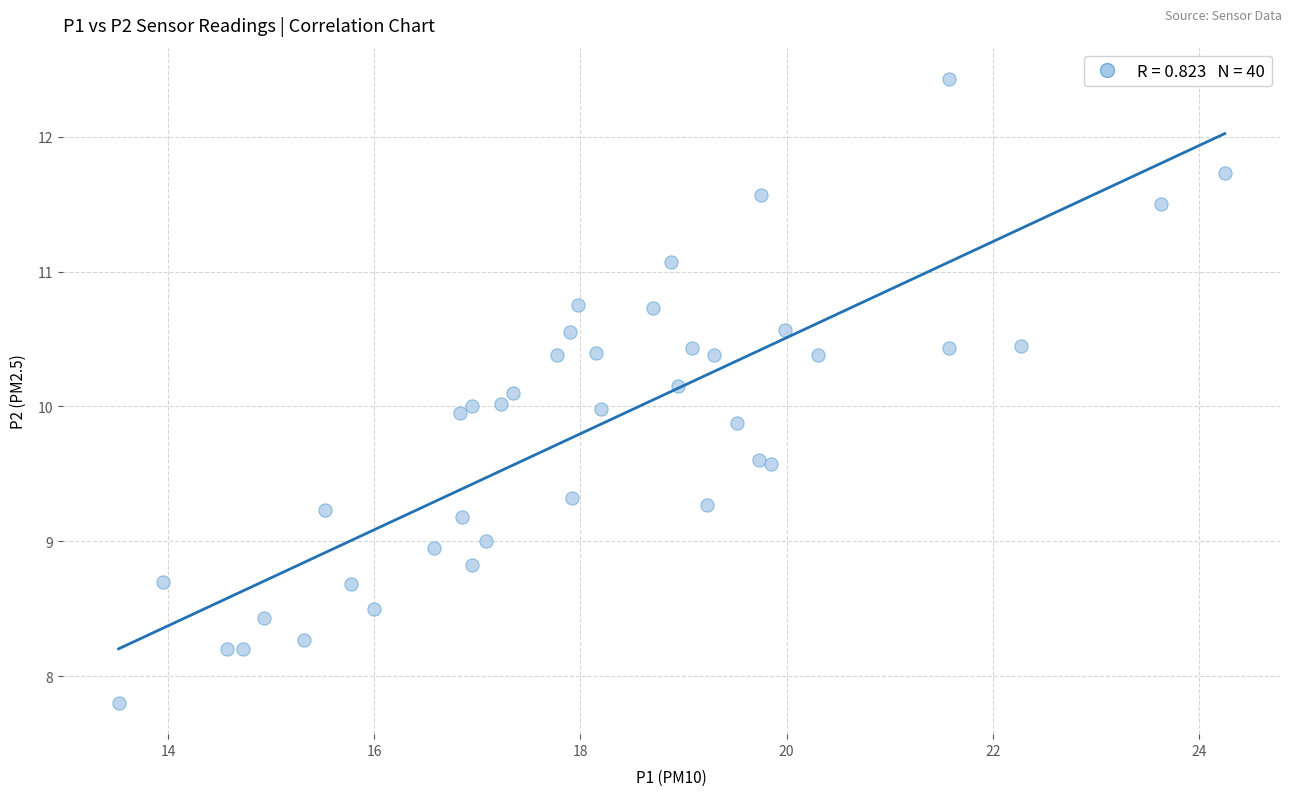

What is the range of X values (max minus min)?

10.7